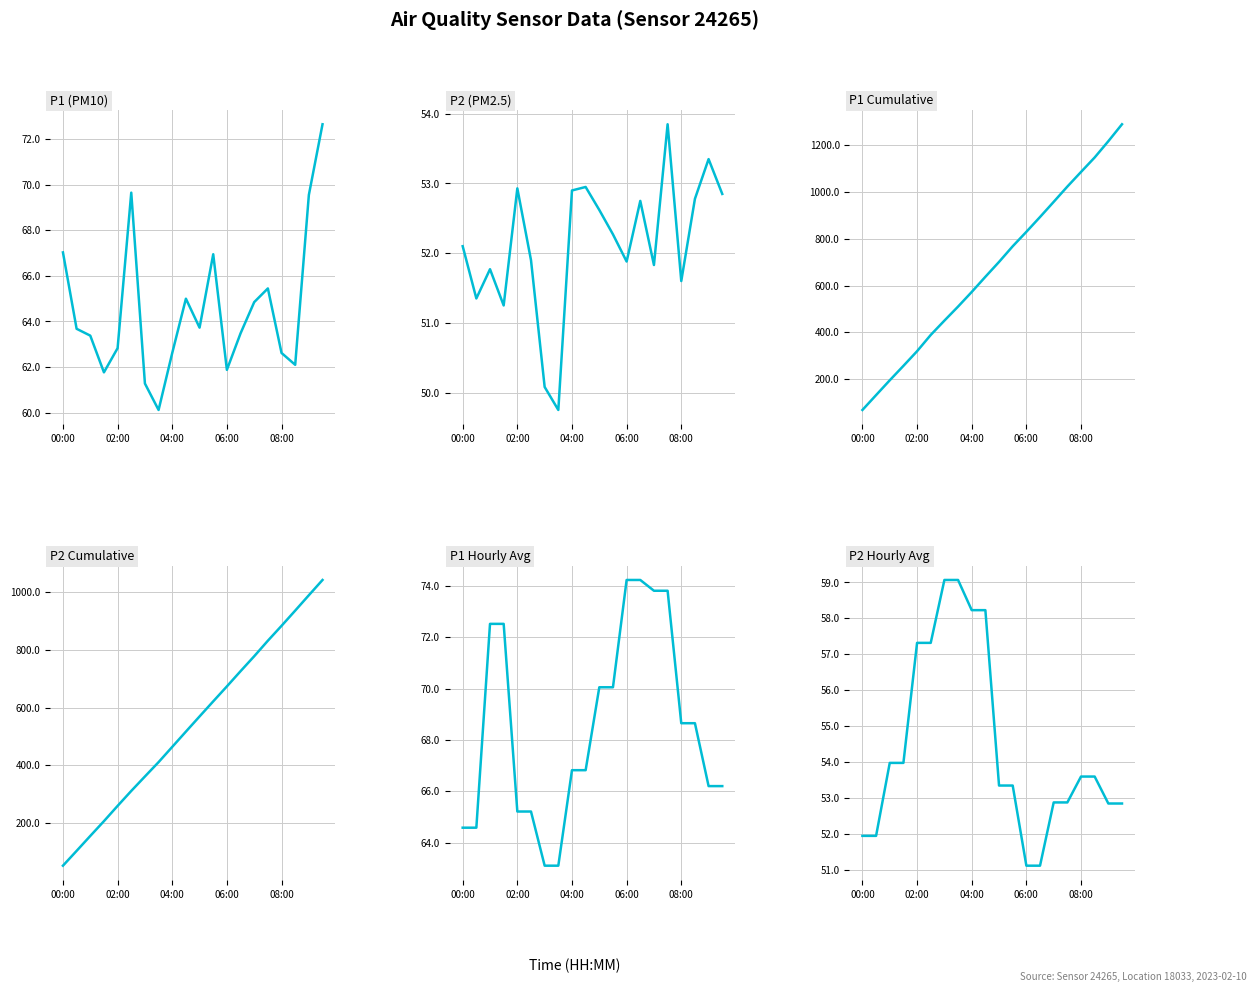

True or false: P2 Hourly Avg has more than 0 points higher than both neighbors.

False